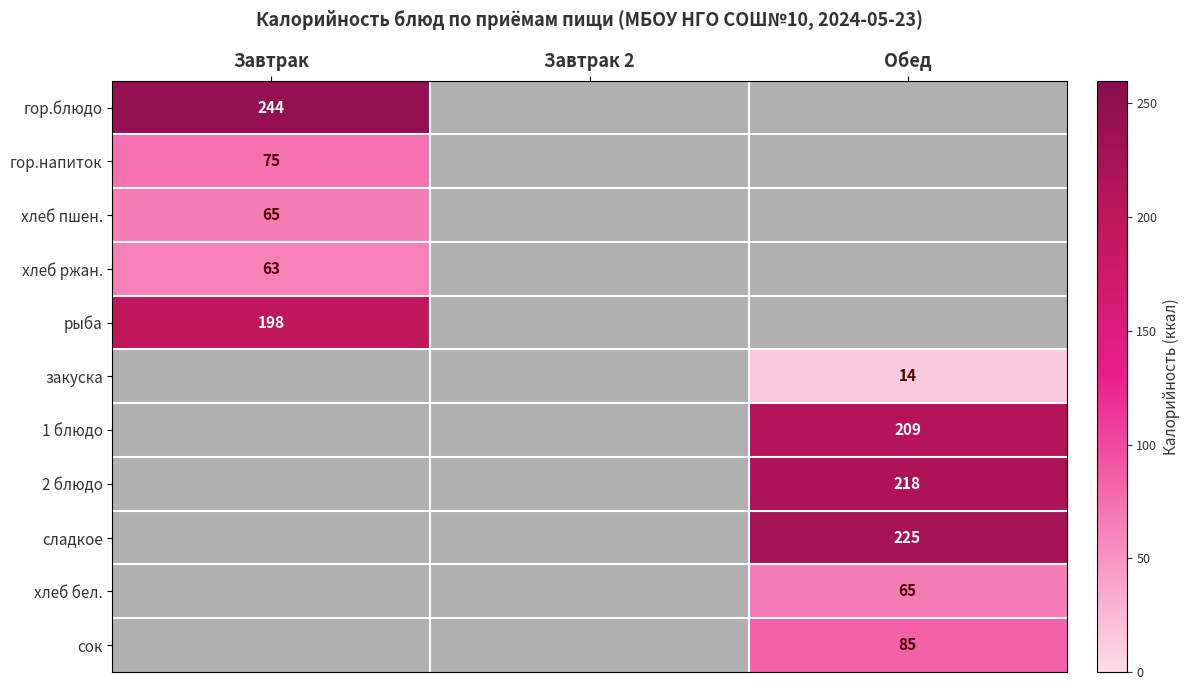

Which has a higher value, Завтрак 2 or Обед?

Обед